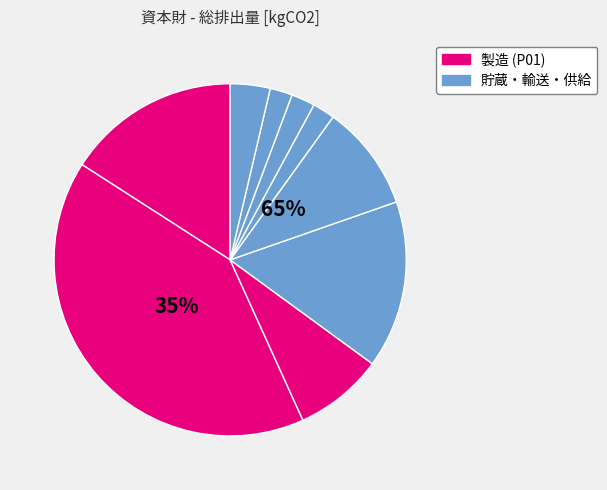

Between 水素圧縮機 and 水素貯蔵タンク, which is larger?

水素貯蔵タンク